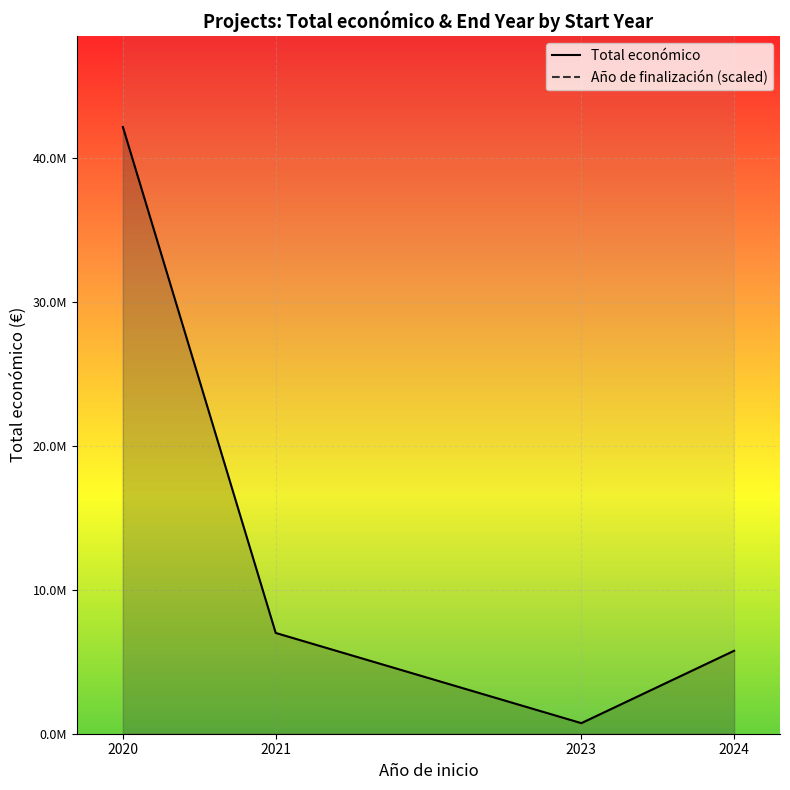

Where does the Total económico series first go above 6999161?

2020